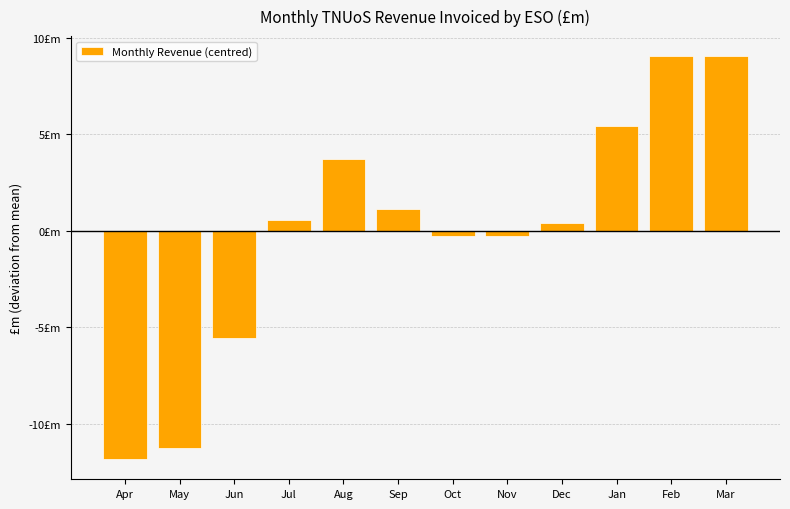

Does the chart contain any negative values?

Yes